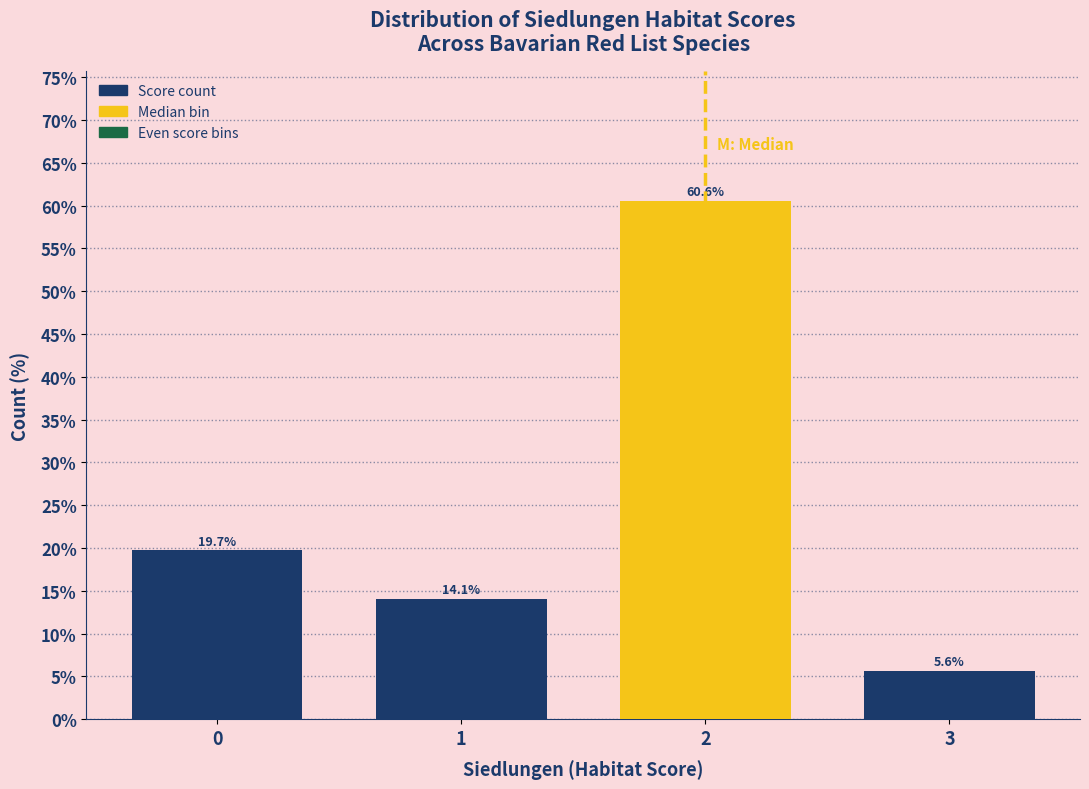

Reading left to right, what are all the values shown in this chart?

0=19.7	1=14.1	2=60.6	3=5.6